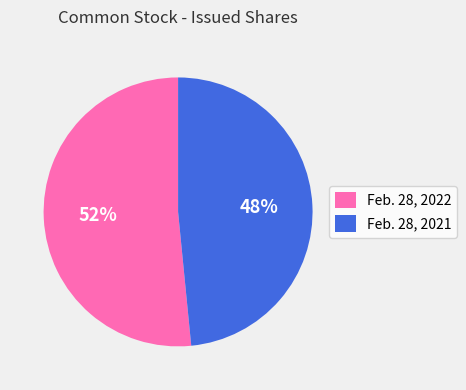

To the nearest percent, what portion does Feb. 28, 2022 represent?

52%